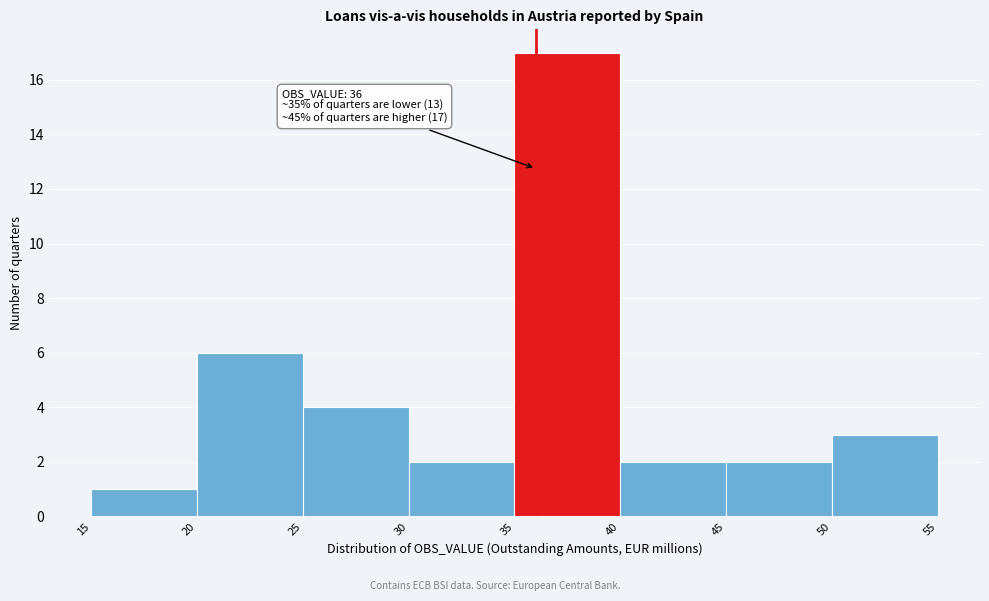

Which range on the x-axis has the tallest bar?

35 to 40